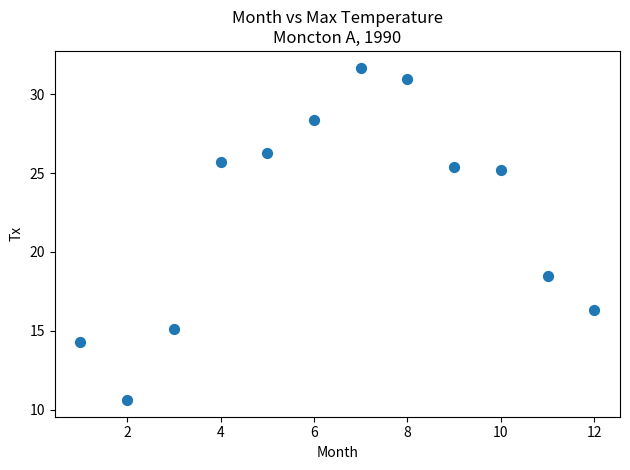

What is the average Y value?

22.4